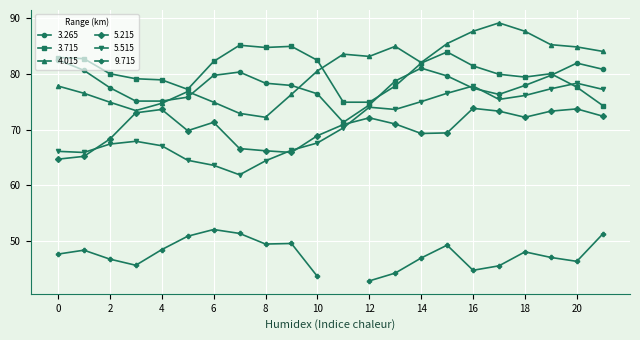

Which series has the largest total across all categories?

4.015